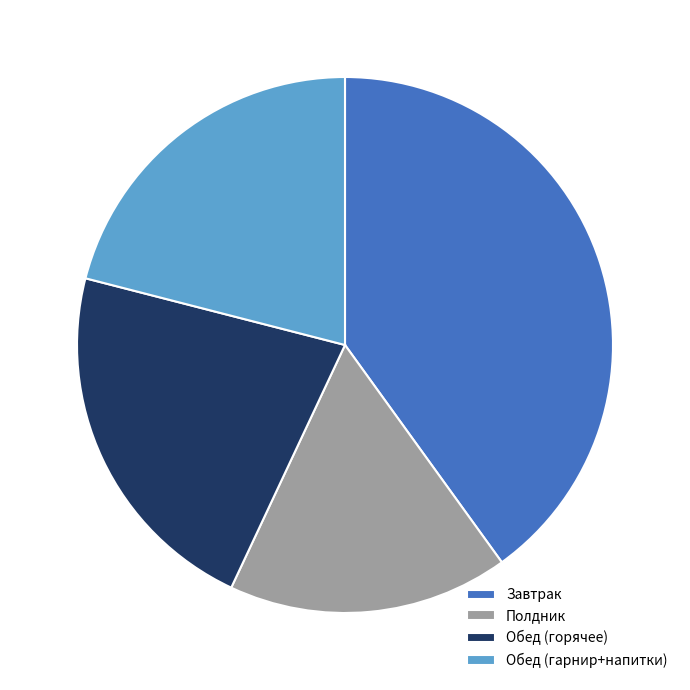

Combined, do Обед (гарнир+напитки) and Завтрак account for over 50%?

Yes